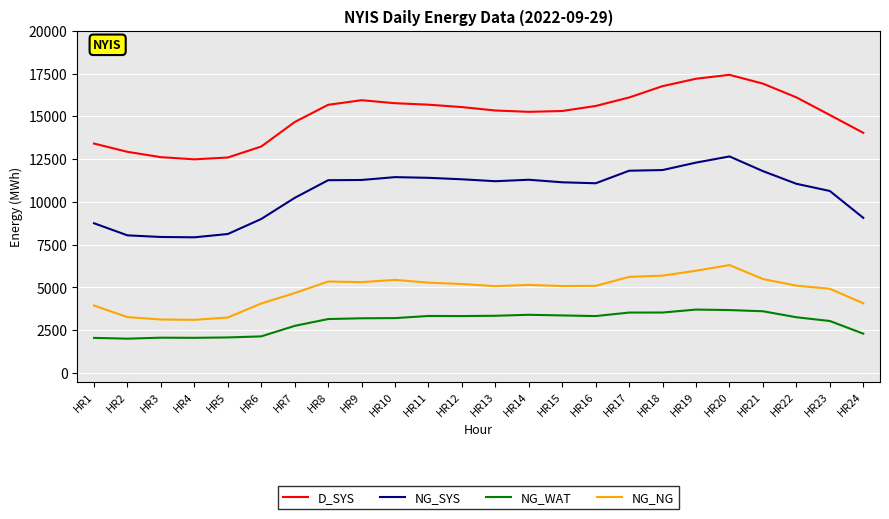

Rank the series at HR4 from lowest to highest value.

NG_WAT, NG_NG, NG_SYS, D_SYS